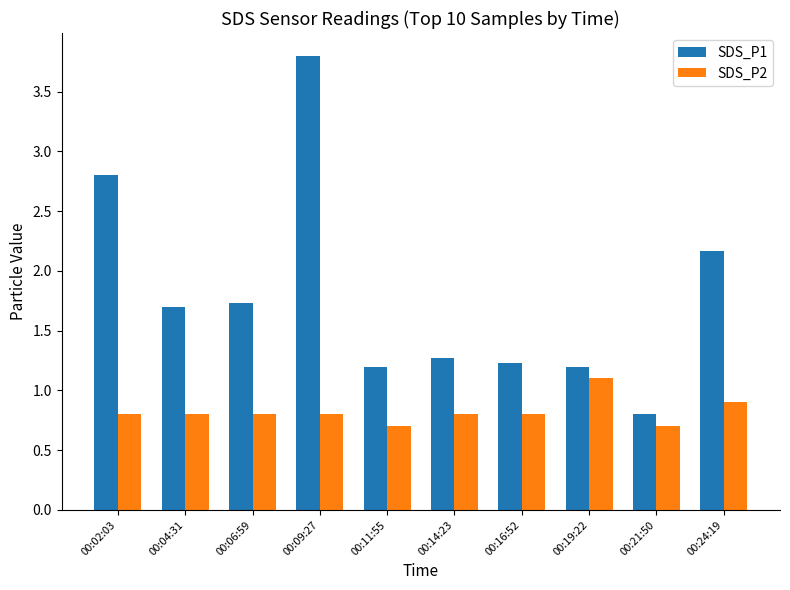

Rank the series by their maximum value, from highest to lowest.

SDS_P1, SDS_P2